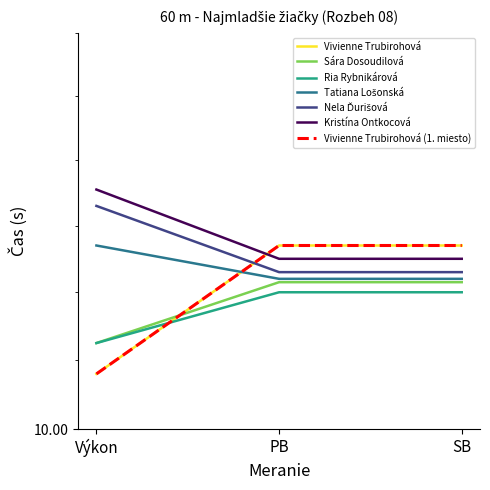

At how many categories does at least one series exceed 10?

3